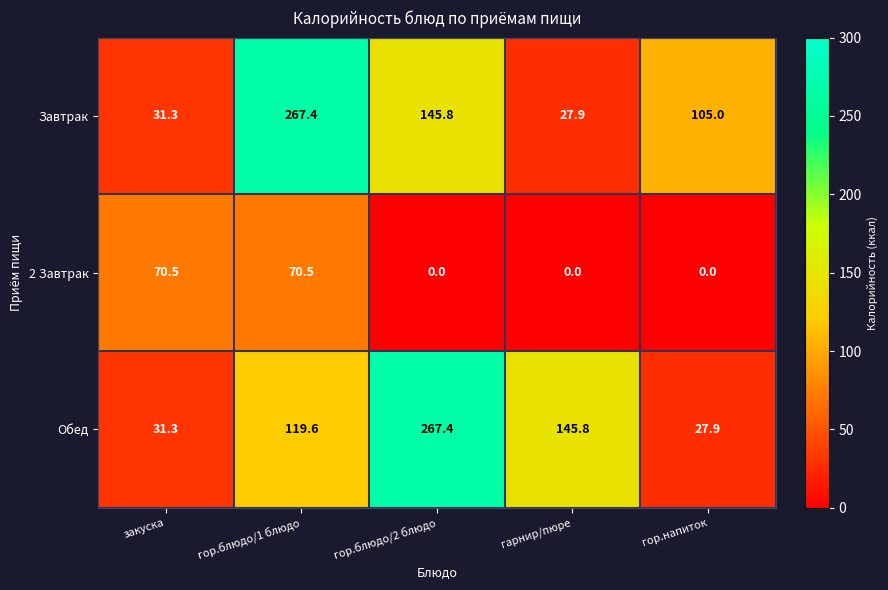

Count the number of data series in this chart.

3